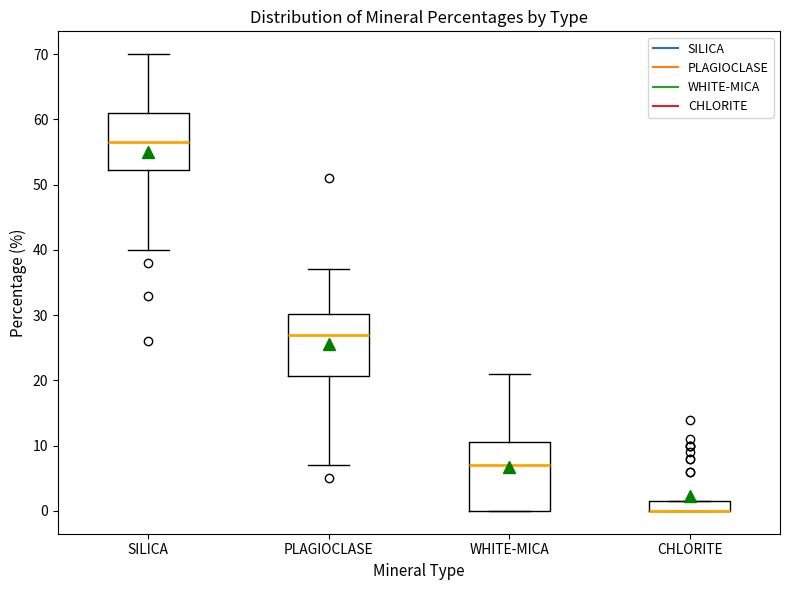

Which box is the tallest, from its lower edge to its upper edge?

WHITE-MICA